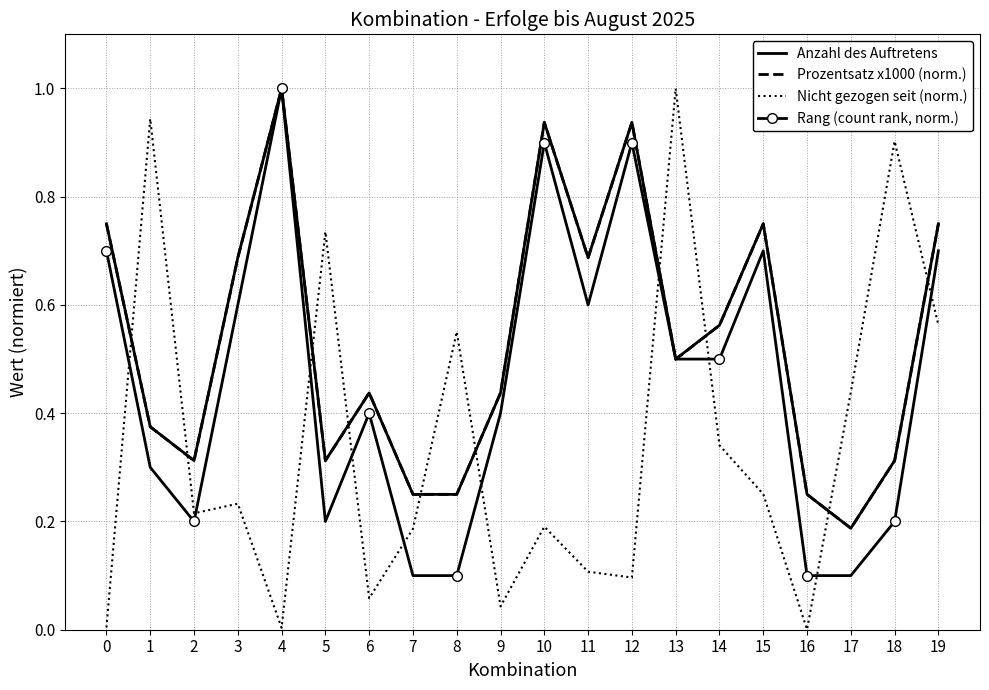

What are all the series names shown in the legend?

Anzahl des Auftretens, Prozentsatz x1000 (norm.), Nicht gezogen seit (norm.), Rang (count rank, norm.)